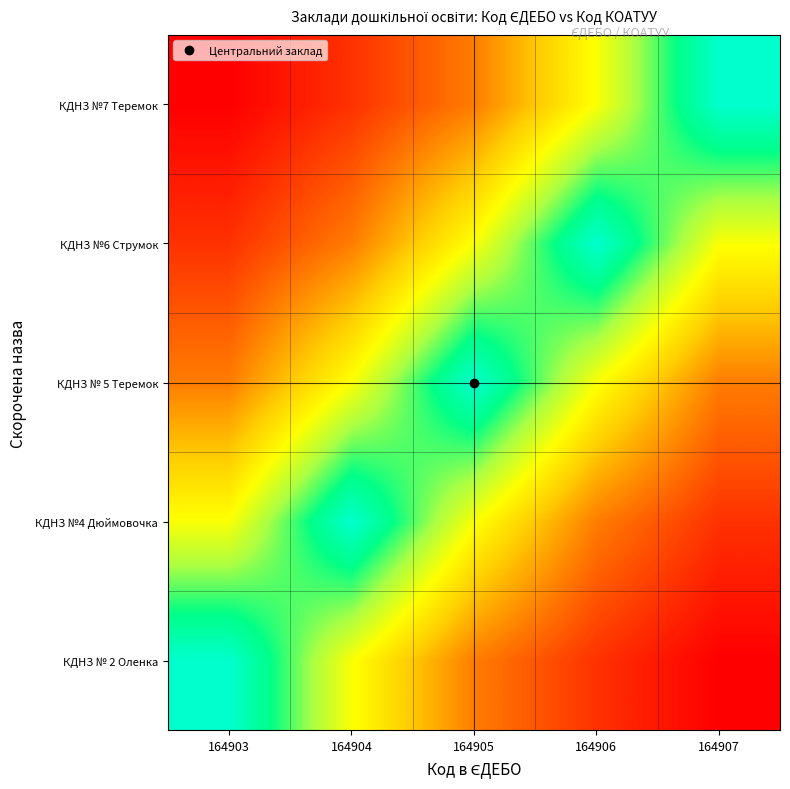

Reading left to right, transcribe all the data shown in this chart.

КДНЗ № 2 Оленка: 164903=2320910400	164904=1392546240	164905=696273120	164906=348136560	164907=116045520
КДНЗ №4 Дюймовочка: 164903=1392546240	164904=2320910400	164905=1392546240	164906=696273120	164907=348136560
КДНЗ № 5 Теремок: 164903=696273120	164904=1392546240	164905=2320910400	164906=1392546240	164907=696273120
КДНЗ №6 Струмок: 164903=348136560	164904=696273120	164905=1392546240	164906=2320910400	164907=1392546240
КДНЗ №7 Теремок: 164903=116045520	164904=348136560	164905=696273120	164906=1392546240	164907=2320910400